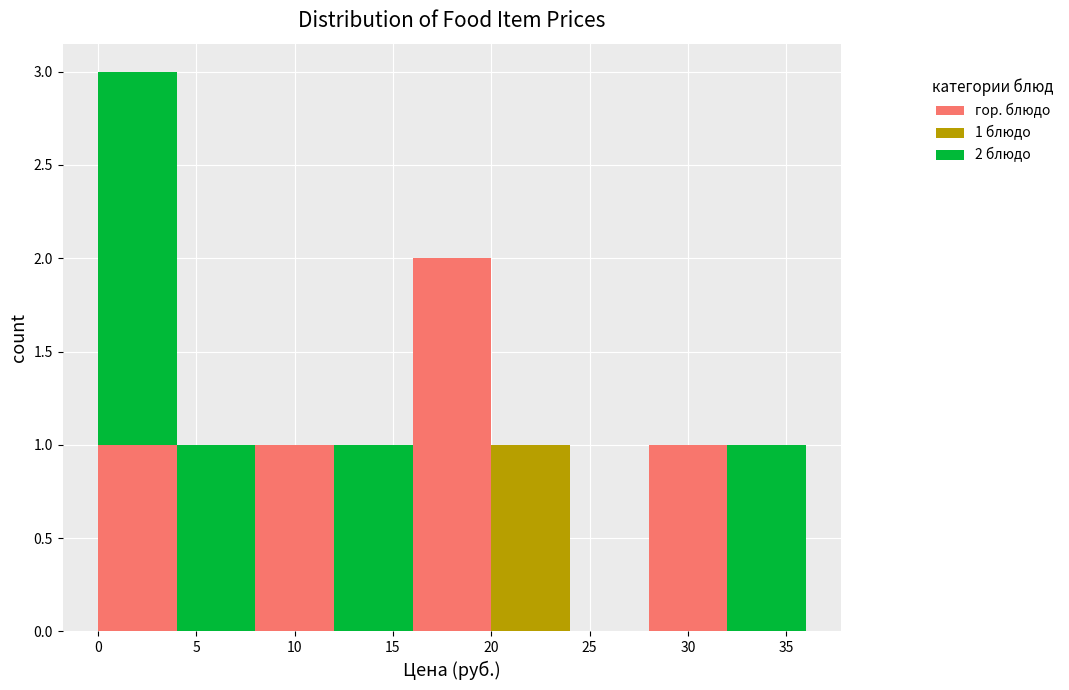

Which range on the x-axis has the tallest stacked bar (by total height)?

0 to 4